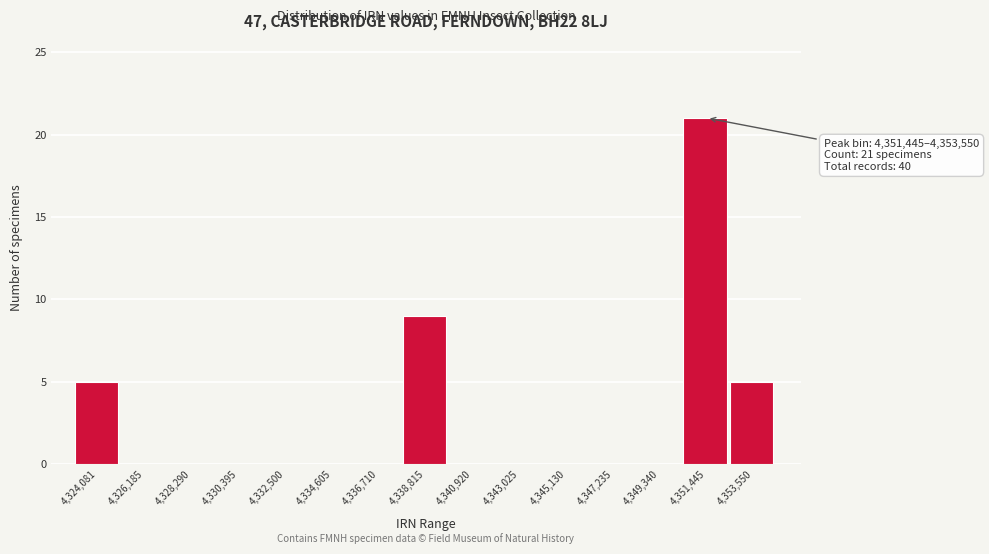

Reading right to left, what are all the values shown in this chart?

4,353,550=5	4,351,445=21	4,349,340=0	4,347,235=0	4,345,130=0	4,343,025=0	4,340,920=0	4,338,815=9	4,336,710=0	4,334,605=0	4,332,500=0	4,330,395=0	4,328,290=0	4,326,185=0	4,324,081=5